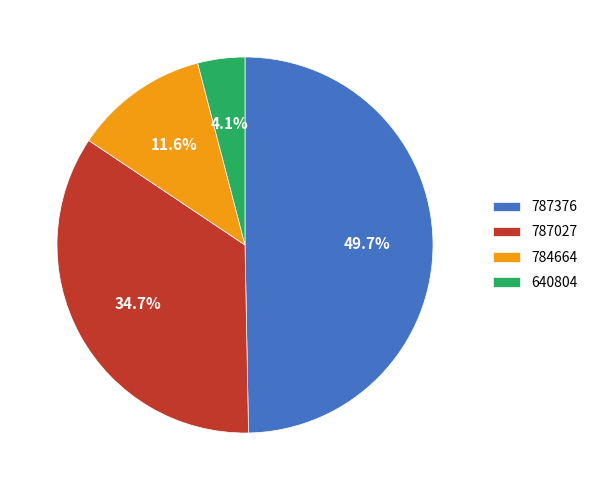

To the nearest percent, what is the difference between the largest and smallest slice percentages?

46%